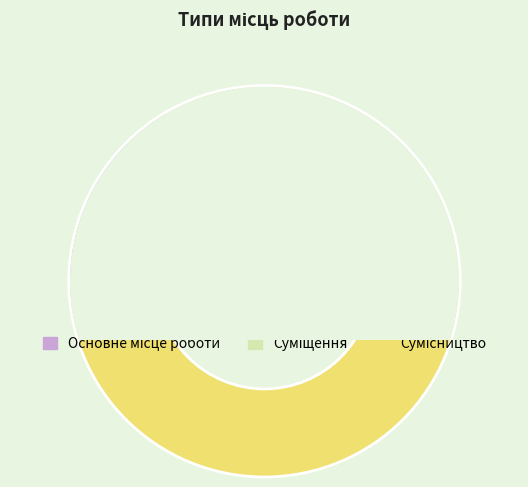

Is Сумісництво the majority of the pie?

No